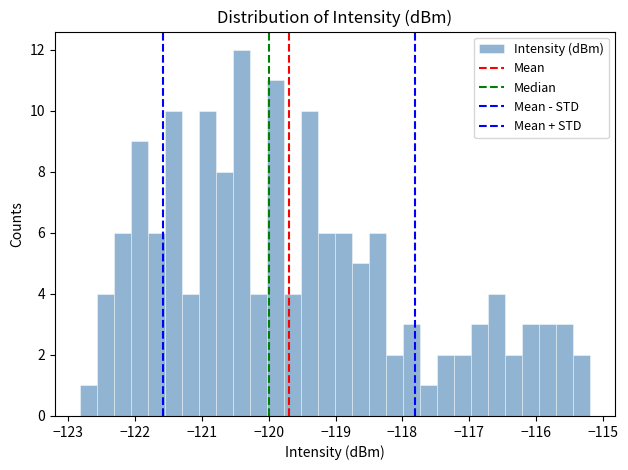

Read against the x-axis, roughly where is the centre of the tallest bar?

-120.4